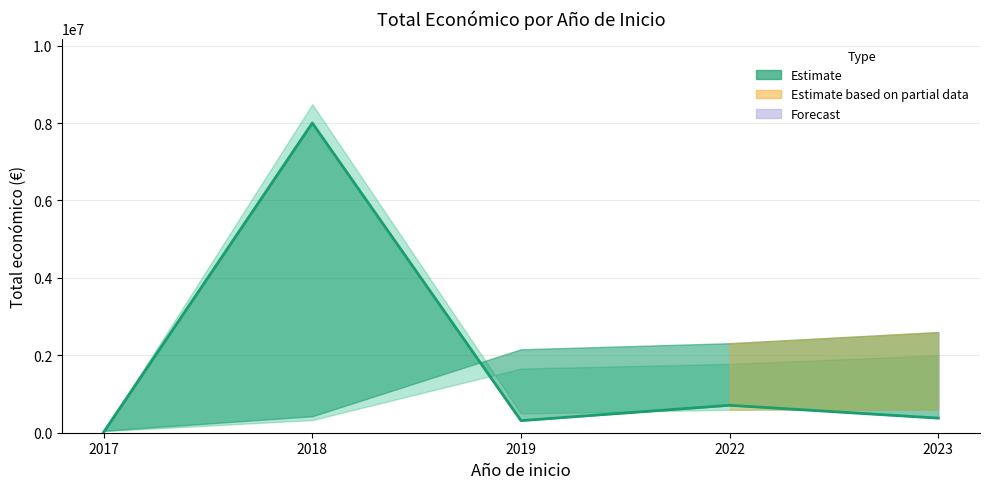

Is it true that the value at 2018 is 8000000.0?

True